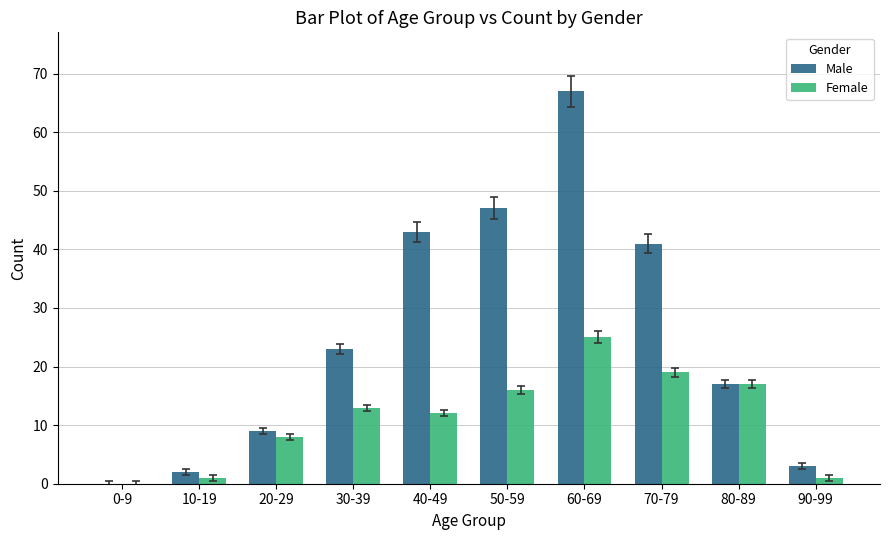

What is the difference between the Female values at 50-59 and 90-99?

15